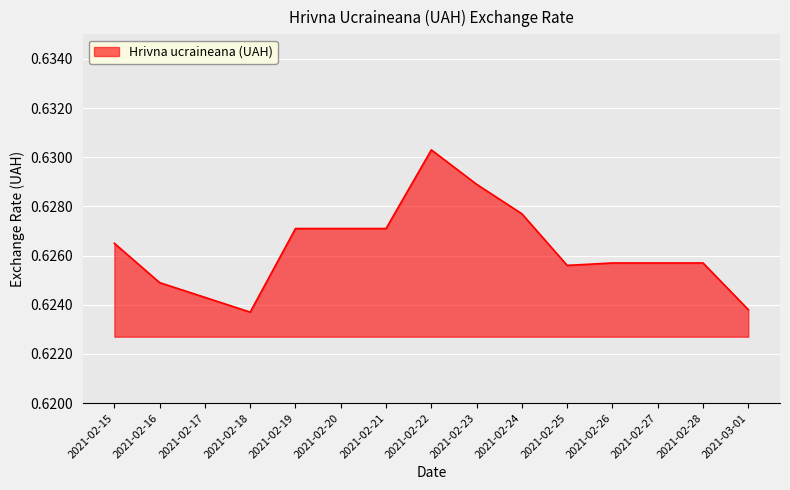

Is it true that the value at 2021-02-23 is 0.3?

False